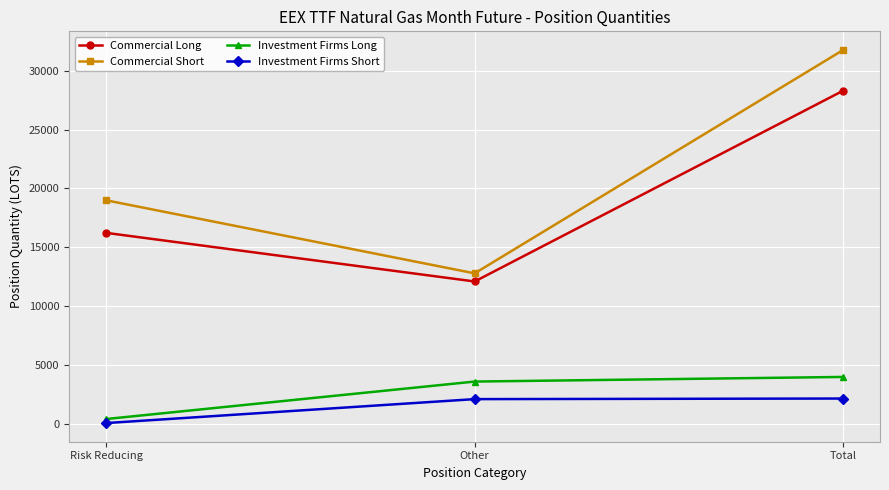

Which series has the largest range (max minus min)?

Commercial Short